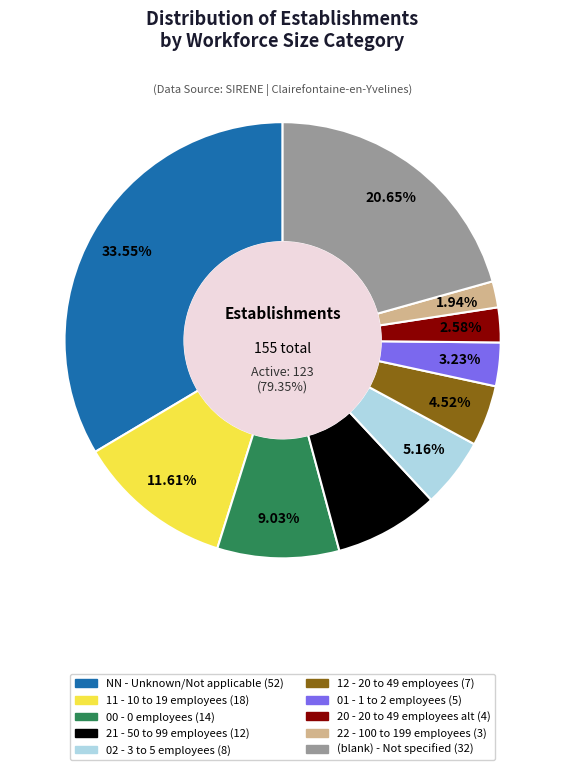

Is there any slice that represents more than half of the pie?

No